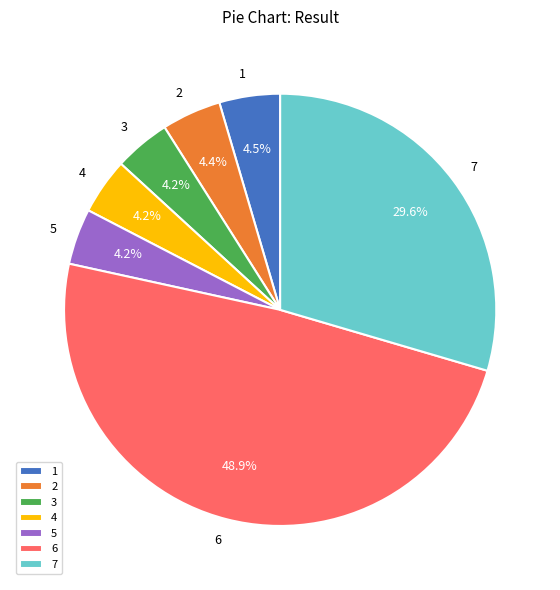

How many segments does this pie chart have?

7